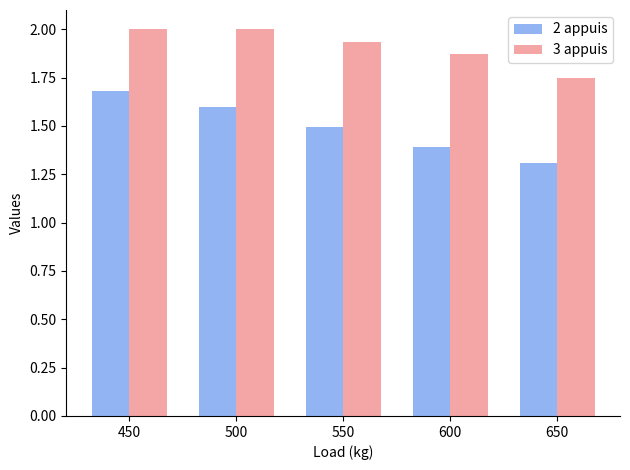

What is the sum of the 3 appuis values at 450 and 500?

4.0